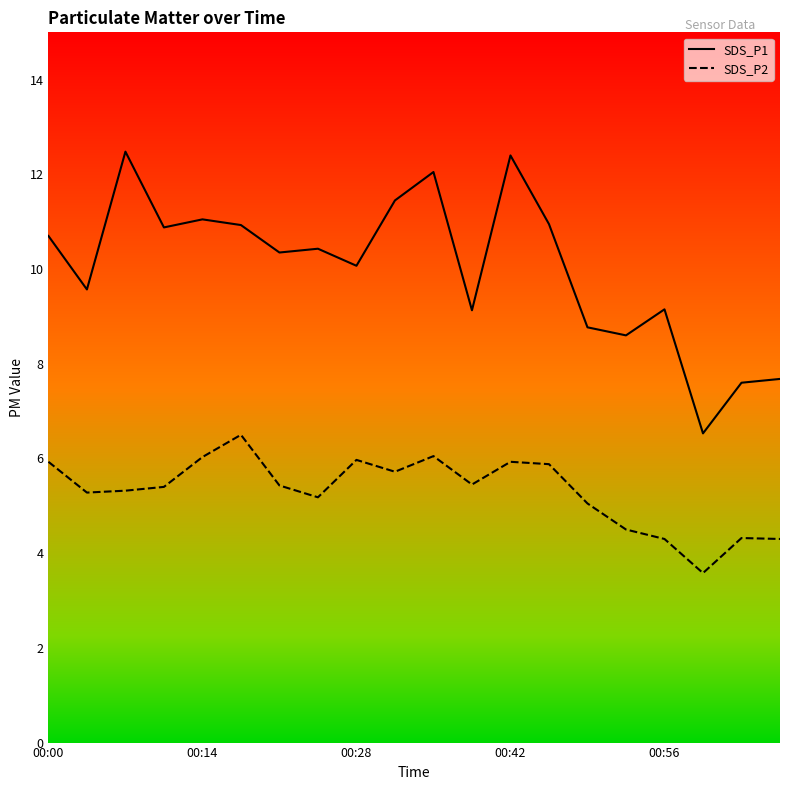

True or false: SDS_P1 and SDS_P2 intersect in this chart.

False